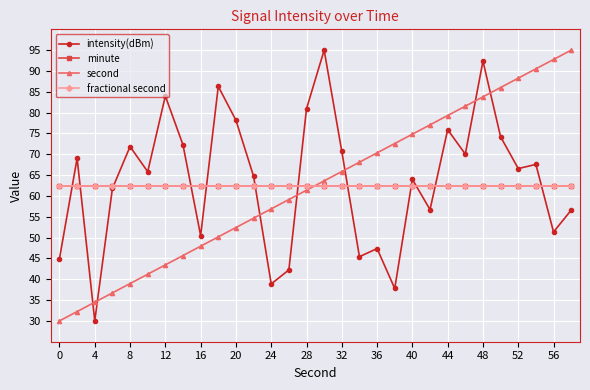

Is this an area chart (filled region under the line)?

No